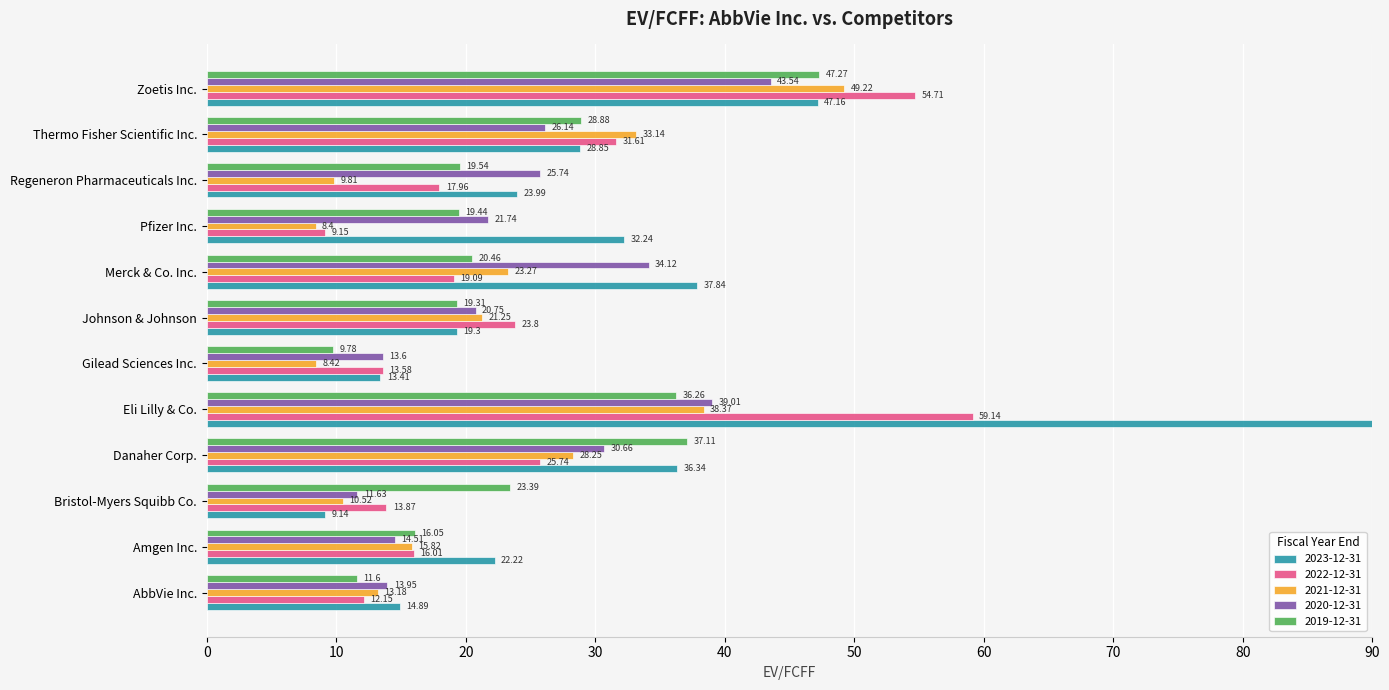

What is the difference between the second highest and minimum values in the 2021-12-31 series?

30.0